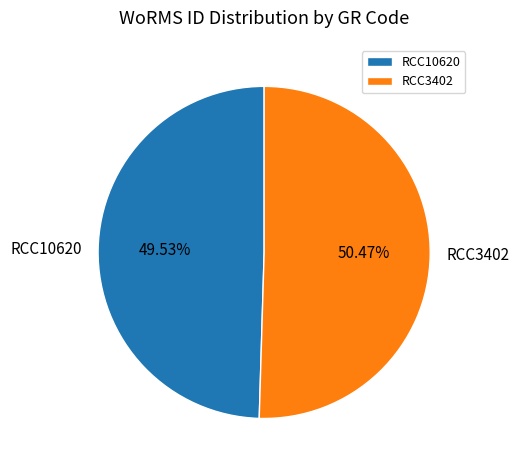

What is the total percentage of RCC3402 and RCC10620?

100.0%